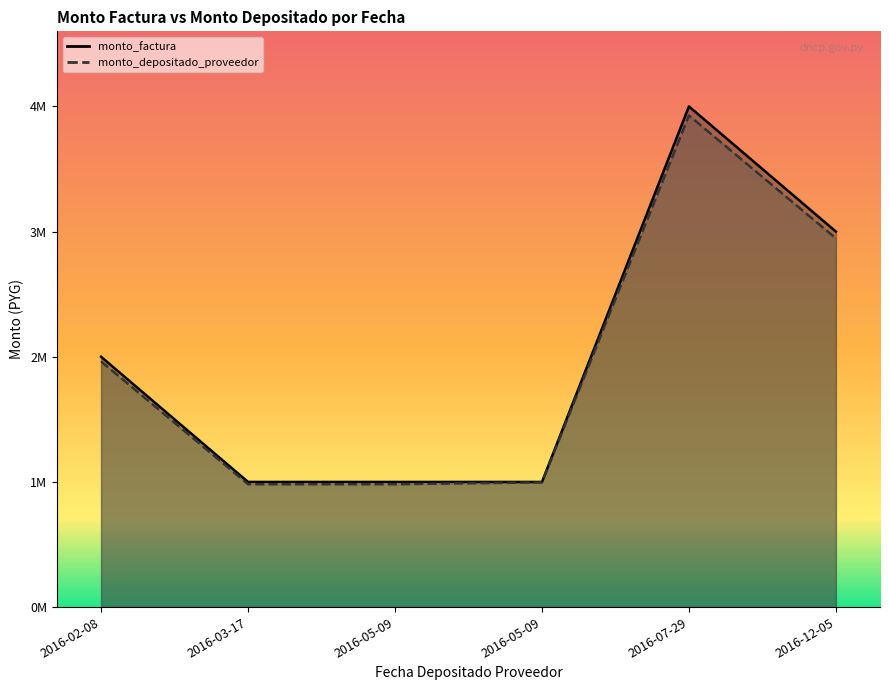

What is the average value of the monto_factura series?

2000000